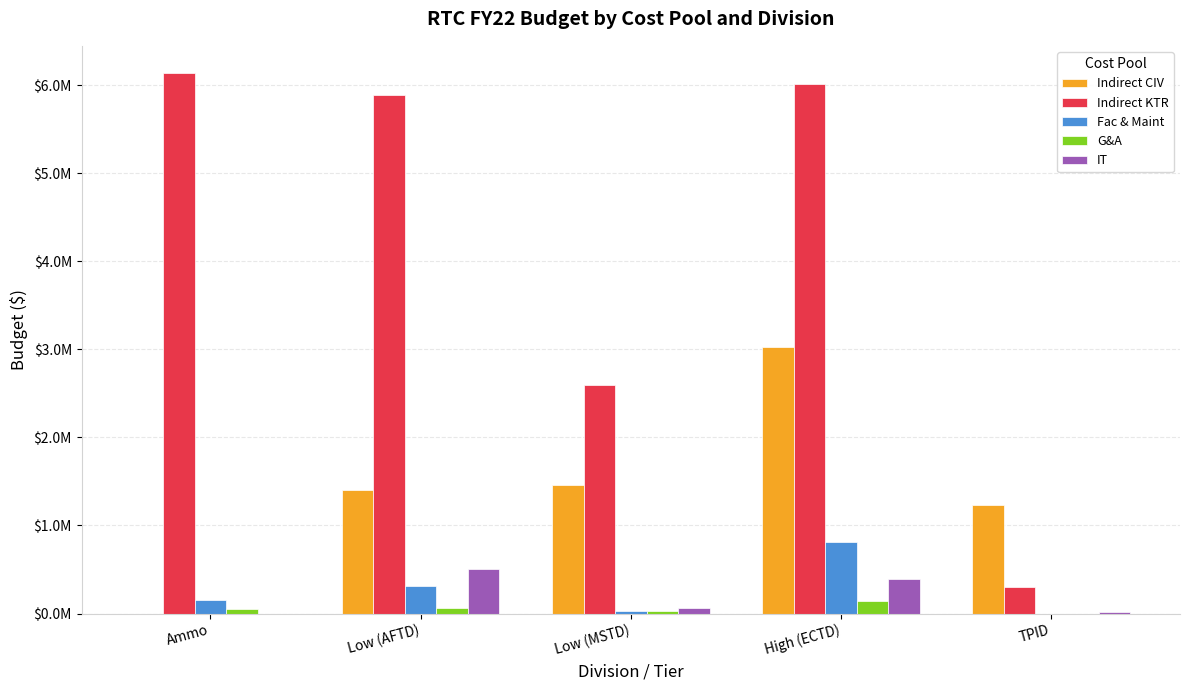

Which series has the largest total across all categories?

Indirect KTR